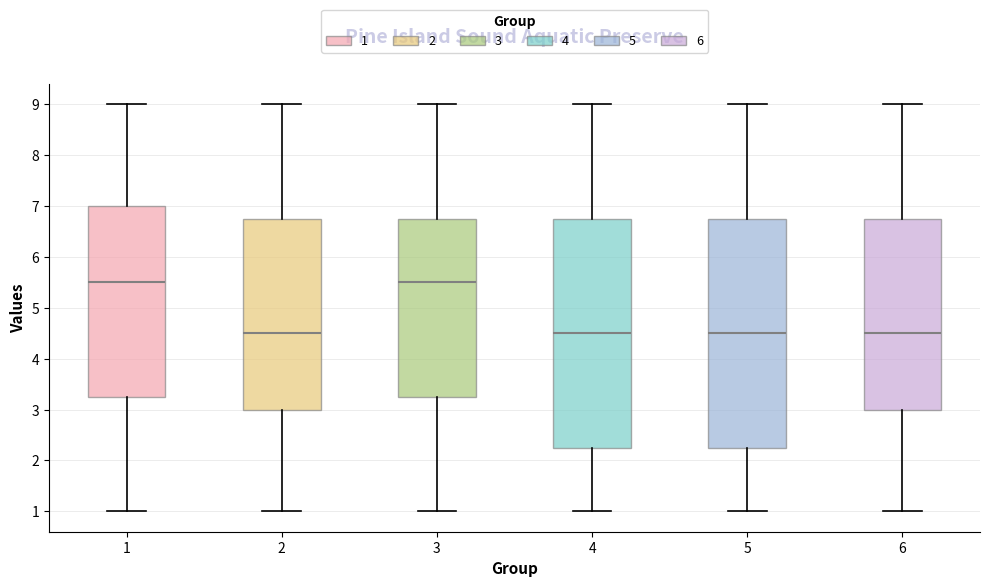

Reading left to right, read every box against the y-axis: the position of its median line, the range the box covers, and the ends of its whiskers. The values are not printed on the chart, so give them approximately, as read against the axis.

1: median 5.5, box 3.3 to 7.0, whiskers 1.0 to 9.0
2: median 4.5, box 3.0 to 6.8, whiskers 1.0 to 9.0
3: median 5.5, box 3.3 to 6.8, whiskers 1.0 to 9.0
4: median 4.5, box 2.3 to 6.8, whiskers 1.0 to 9.0
5: median 4.5, box 2.3 to 6.8, whiskers 1.0 to 9.0
6: median 4.5, box 3.0 to 6.8, whiskers 1.0 to 9.0